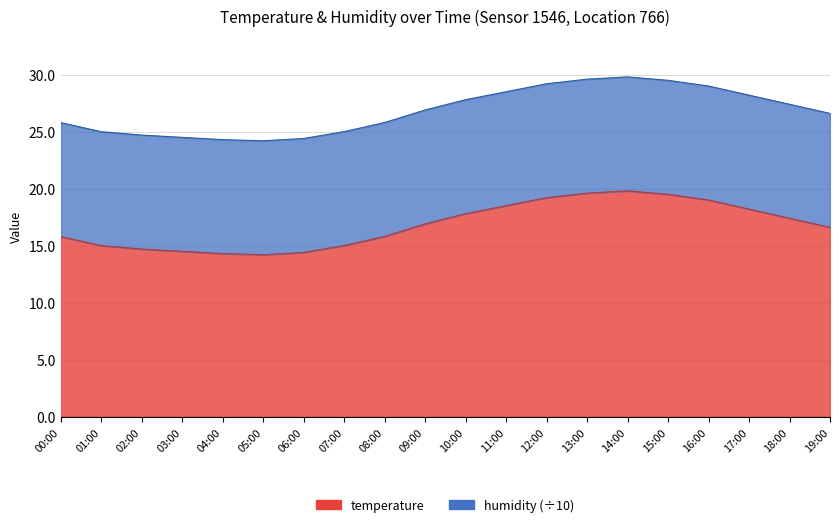

Which label corresponds to the smallest value in the chart?

05:00